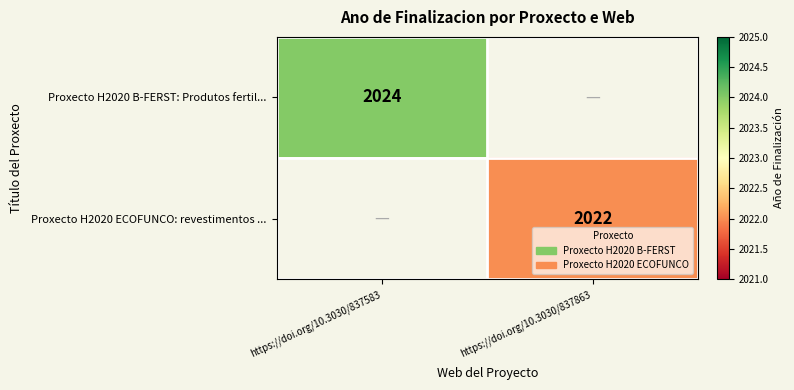

The Proxecto H2020 B-FERST: Produtos fertil... series shows 868 at https://doi.org/10.3030/837583. True or false?

False